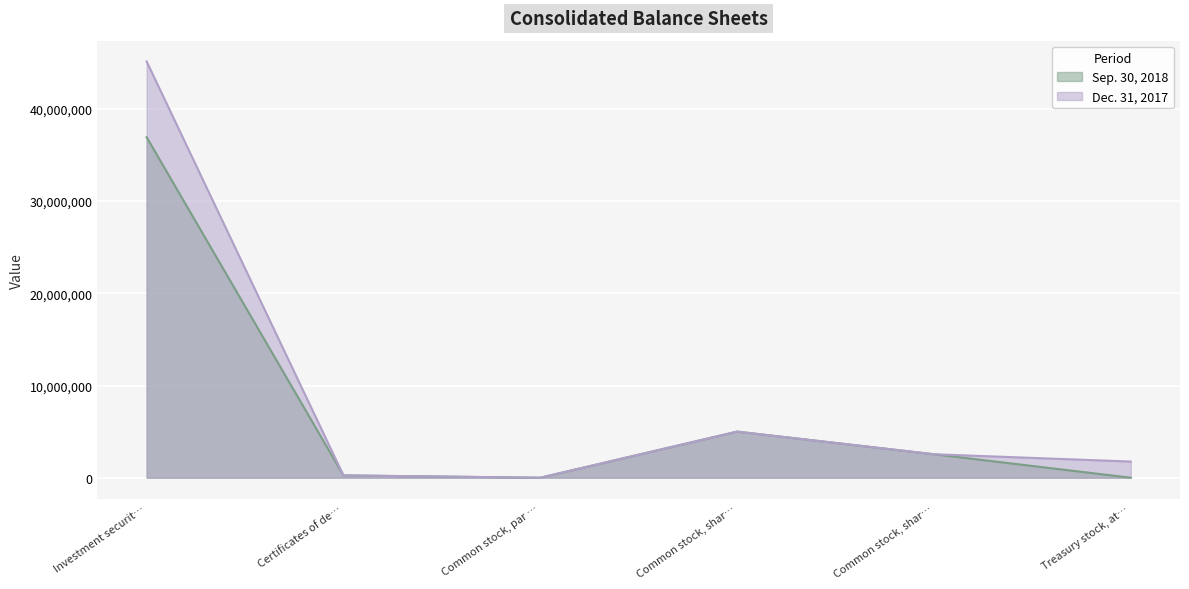

How many data points in Dec. 31, 2017 are less than 2545776?

3